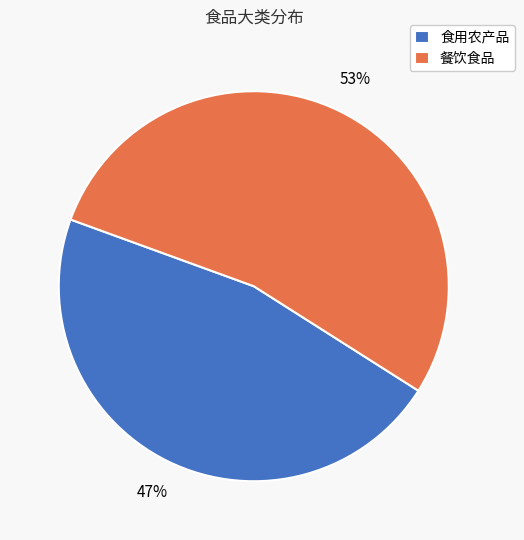

Combined, do 餐饮食品 and 食用农产品 account for over 50%?

Yes